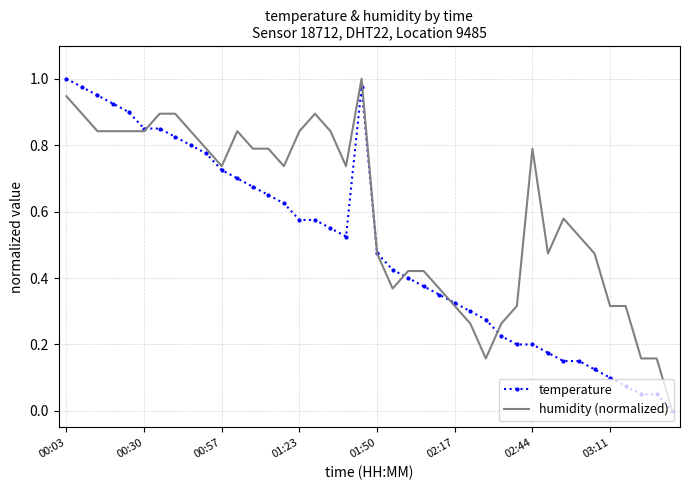

Which series has the largest total across all categories?

humidity (normalized)